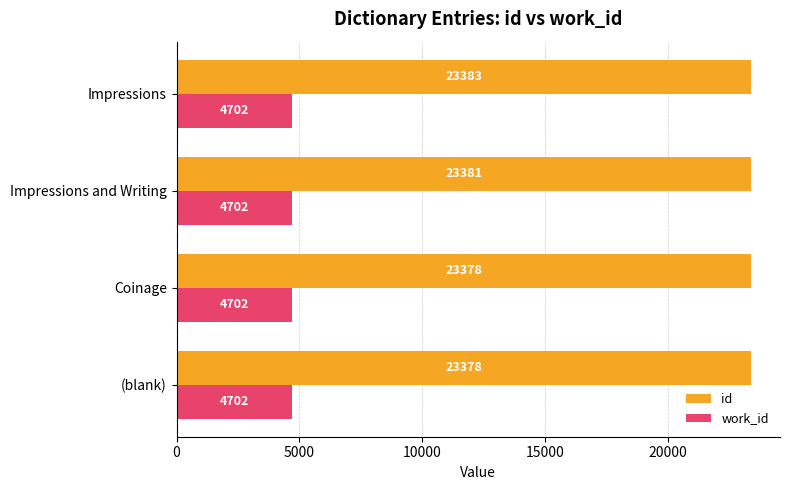

What is the difference between the highest and lowest values at (blank)?

18676.0